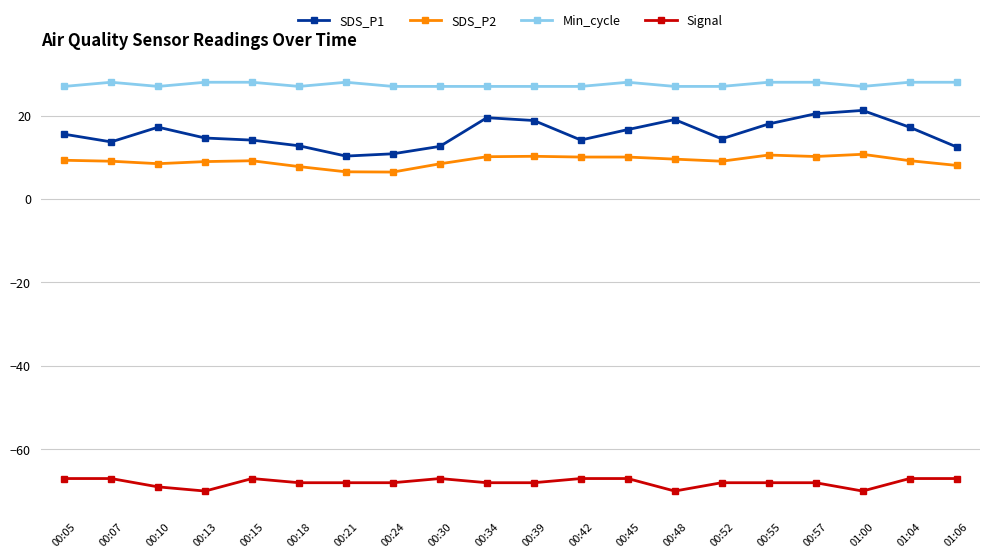

Is this an area chart (filled region under the line)?

No